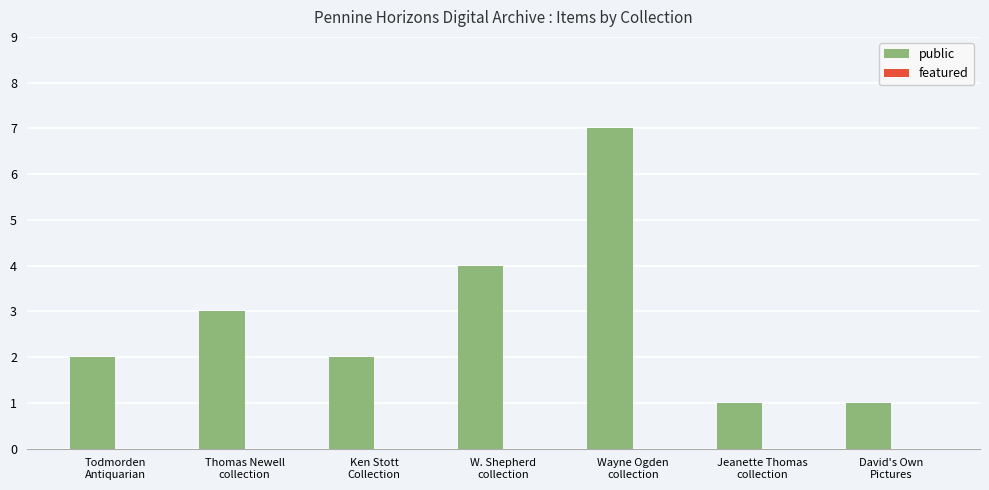

What is the maximum value shown in the chart?

7